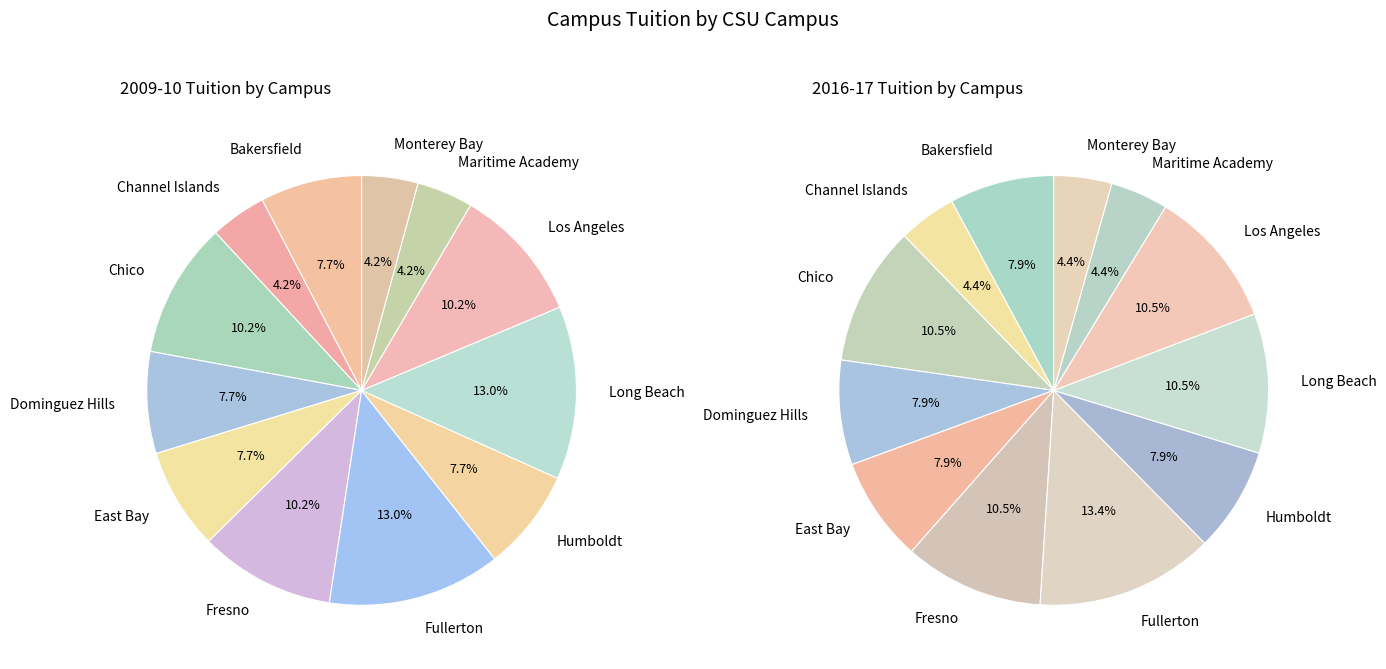

What is the smallest slice in the pie chart?

Channel Islands